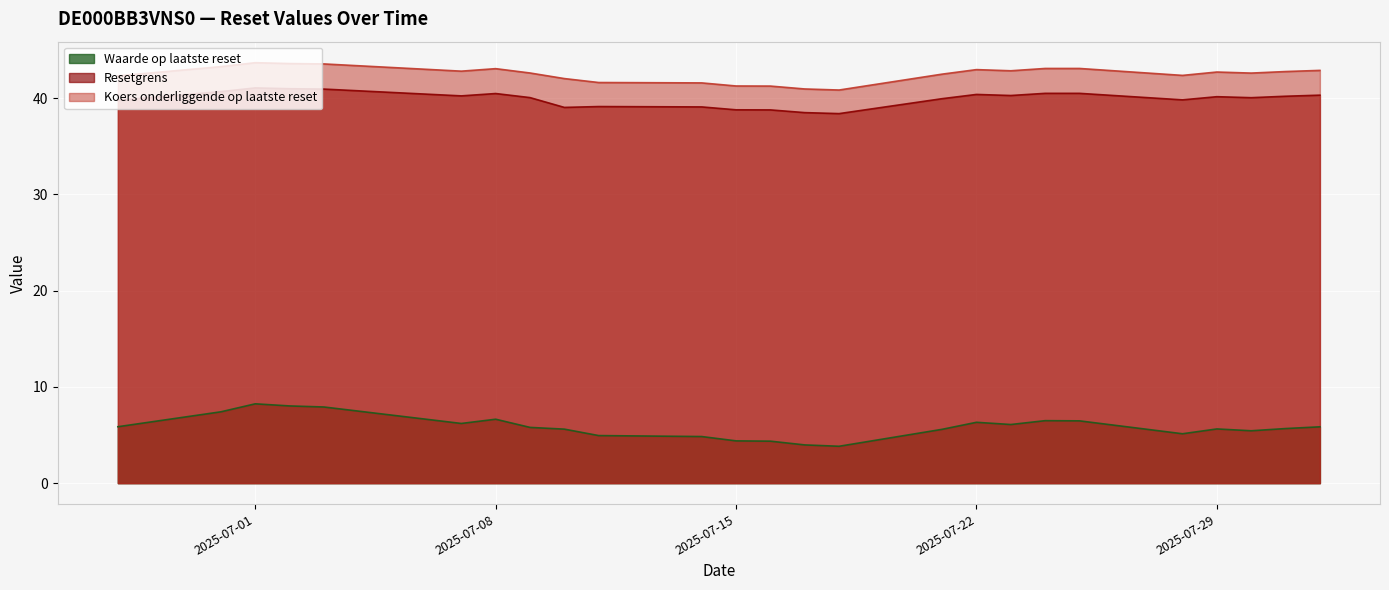

What is the difference between the highest and lowest values at 2025-07-03?

35.6